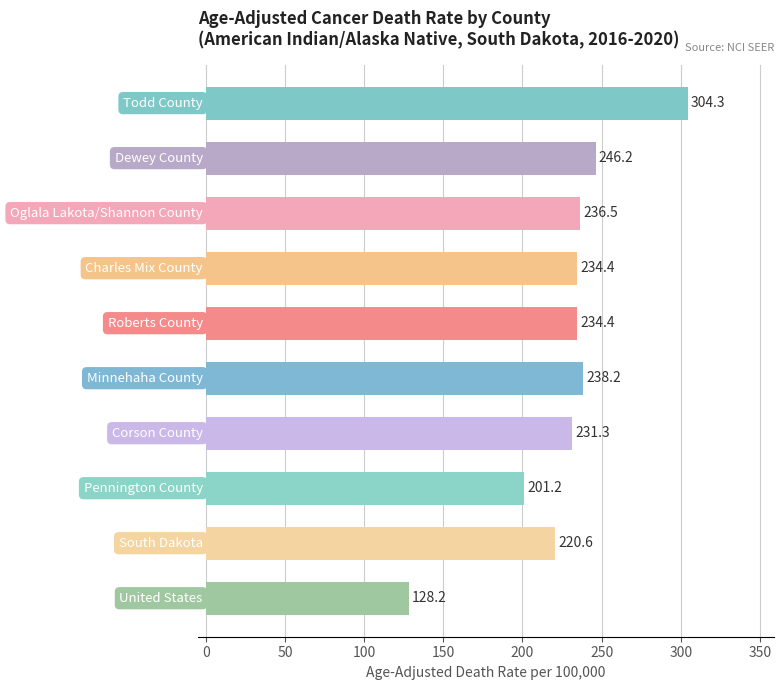

What is the maximum value shown in the chart?

304.3